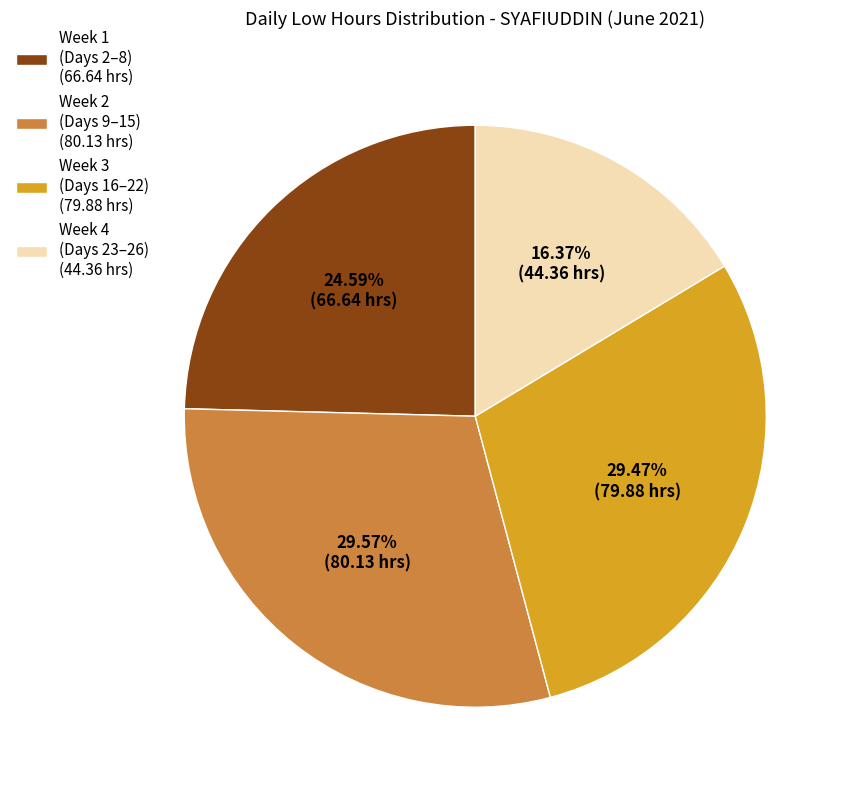

Does Week 1 (Days 2–8) (66.64 hrs) represent more than half of the total?

No